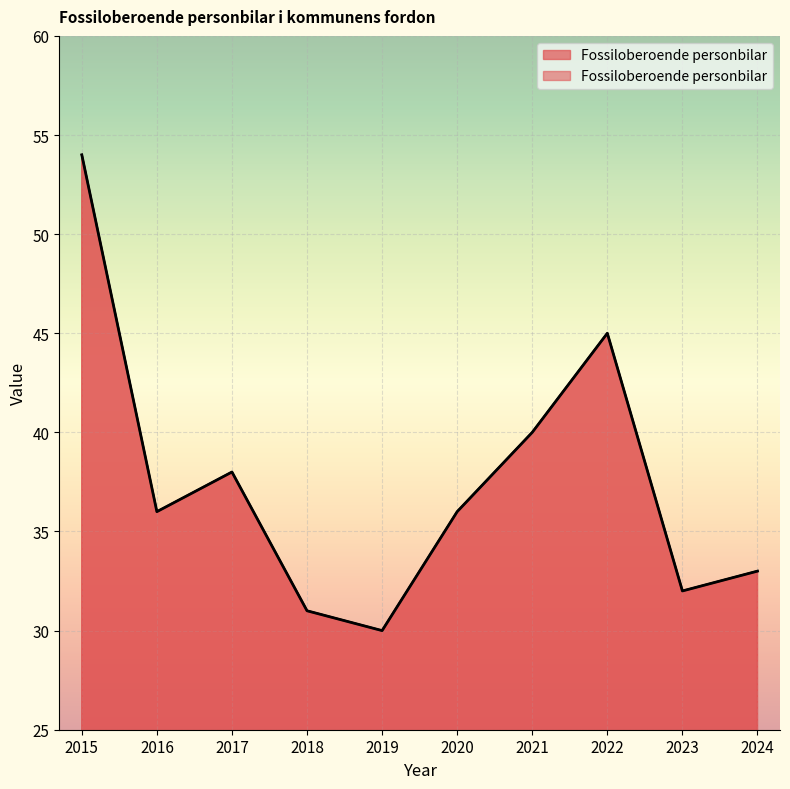

Rank the categories by value from lowest to highest.

2019, 2018, 2023, 2024, 2016, 2020, 2017, 2021, 2022, 2015